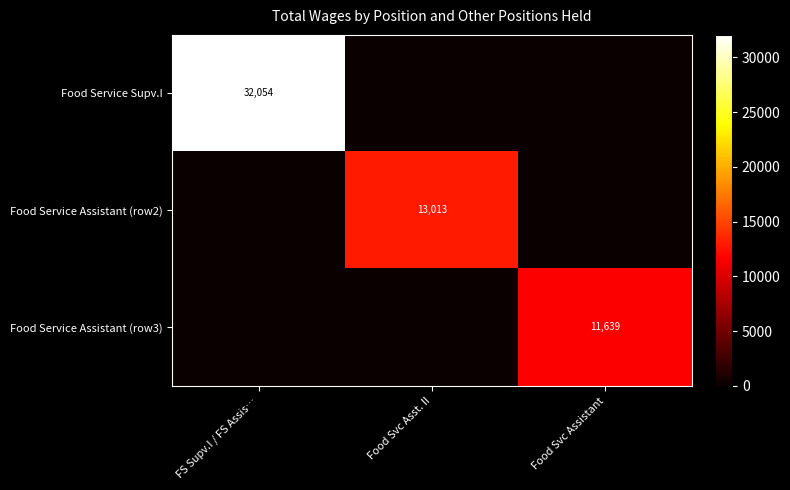

True or false: Food Service Supv.I has a value of 32054 at FS Supv.I / FS Assis….

True